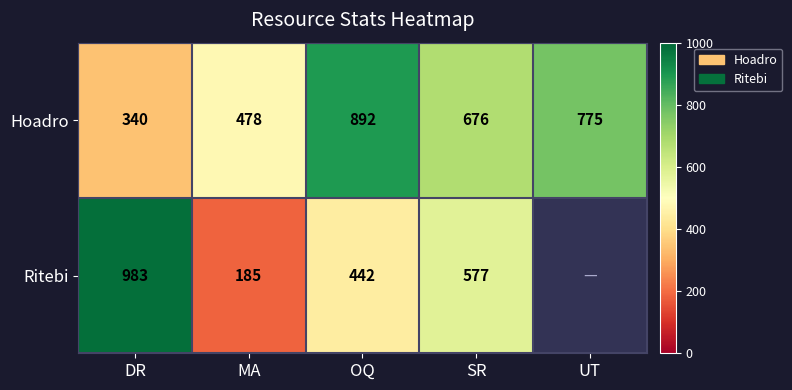

Which category has the lowest value across all series?

MA